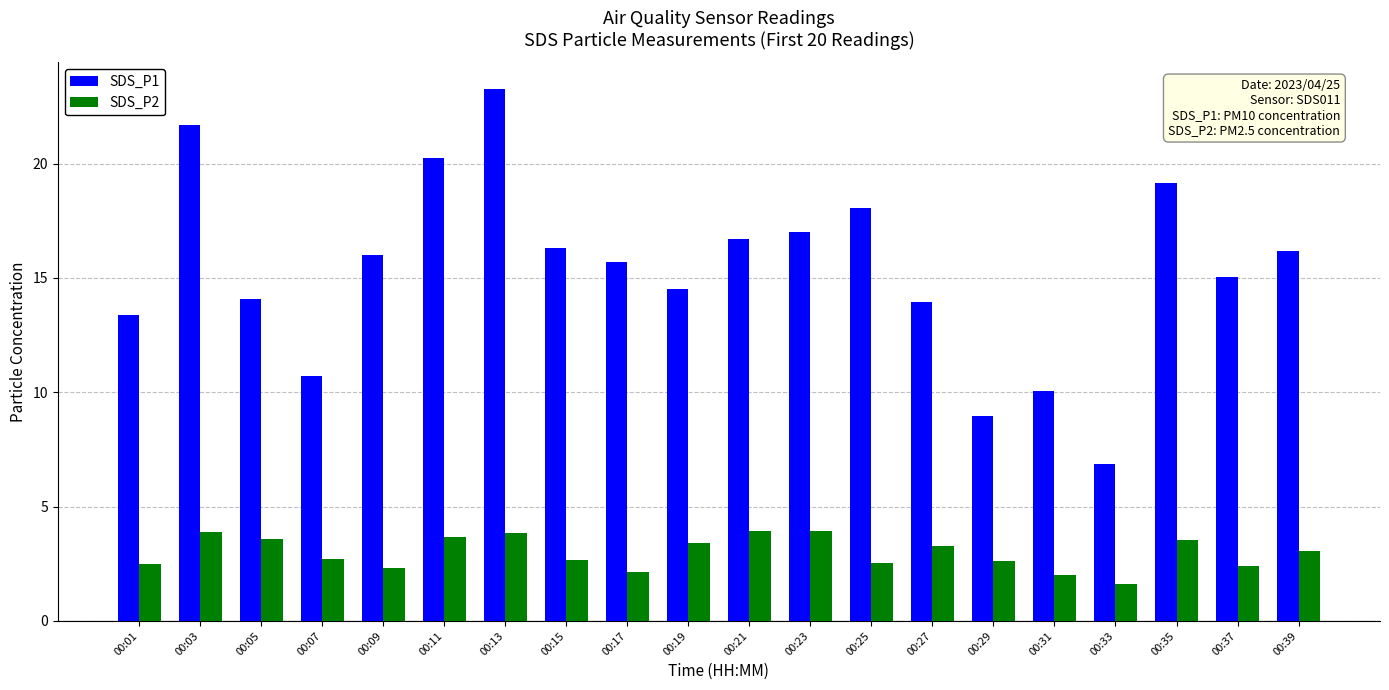

Are the bars grouped side by side (vs. stacked)?

Yes